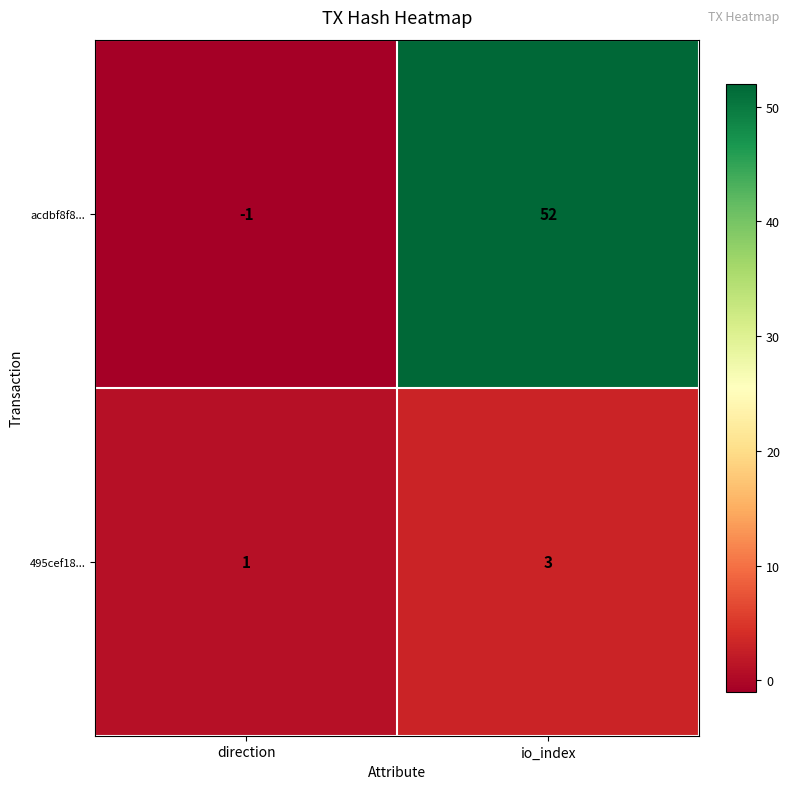

What is the average value of the acdbf8f8... series?

26